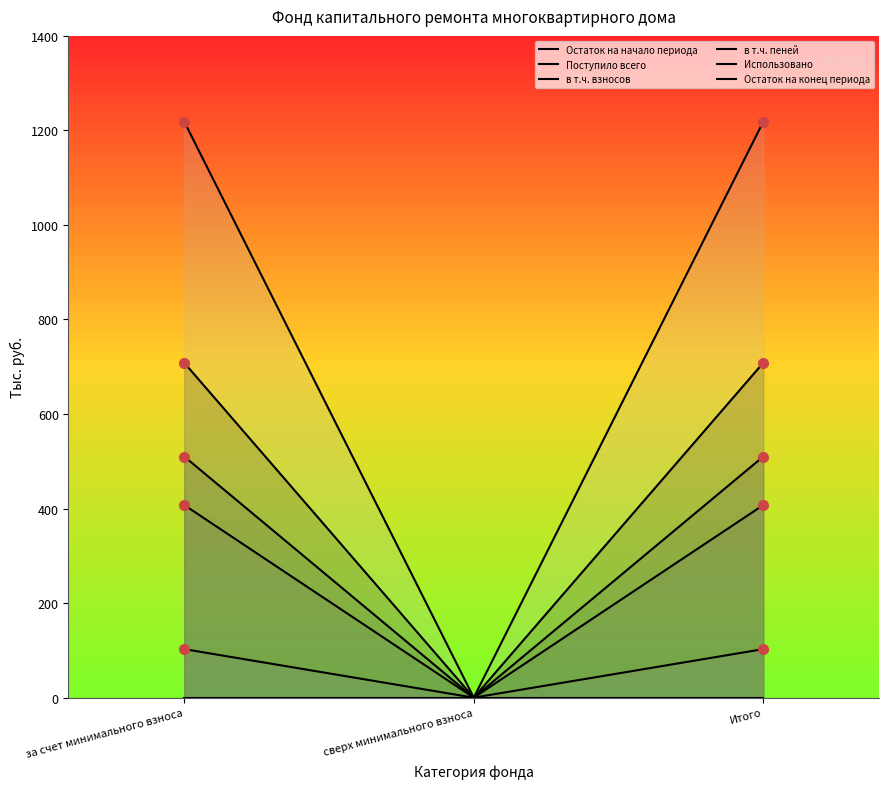

Rank the series at за счет минимального взноса from lowest to highest value.

Использовано, в т.ч. пеней, в т.ч. взносов, Поступило всего, Остаток на начало периода, Остаток на конец периода